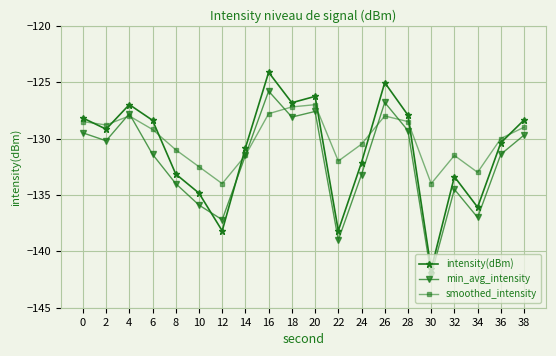

At which category does intensity(dBm) reach its first local valley?

2